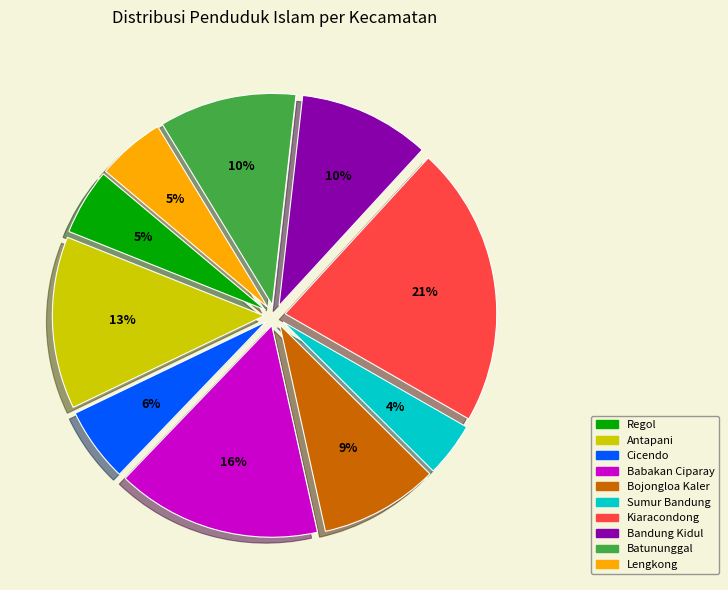

What is the ratio of the value at Antapani to the value at Batununggal?

1.3